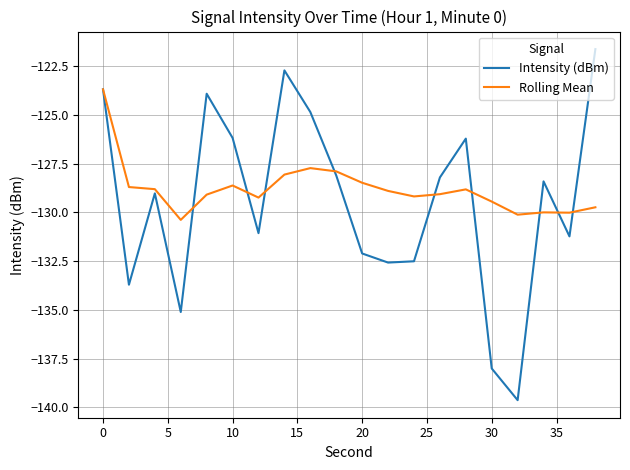

Which series has the largest range (max minus min)?

Intensity (dBm)